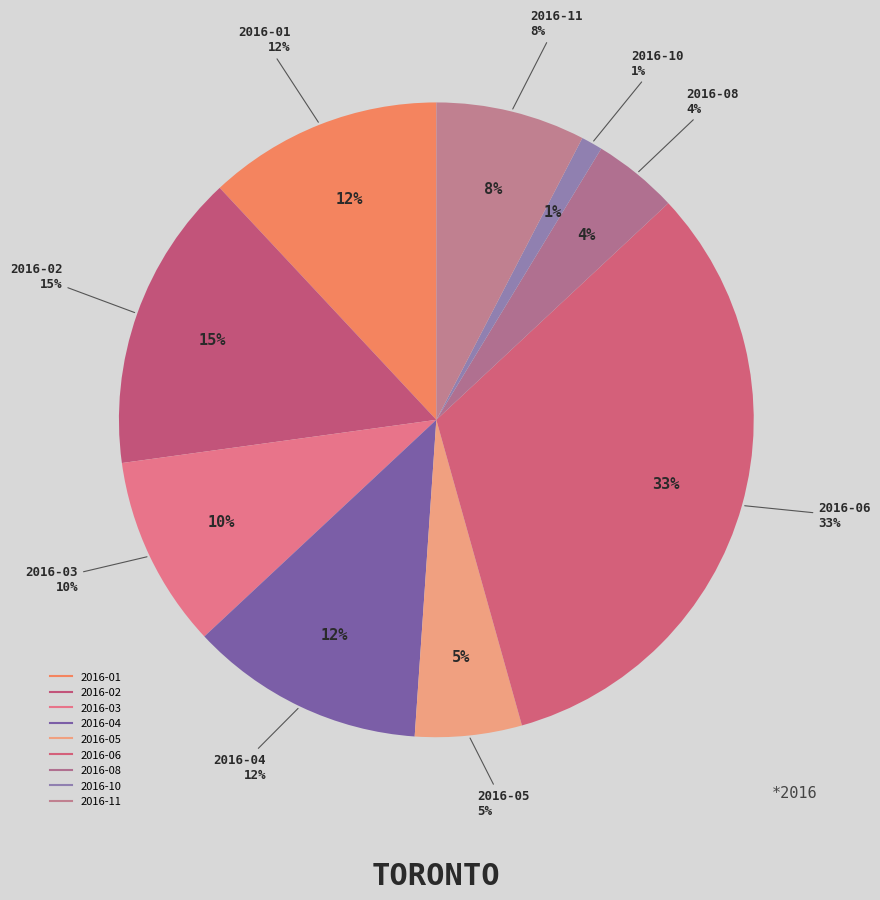

Does any single category account for the majority?

No